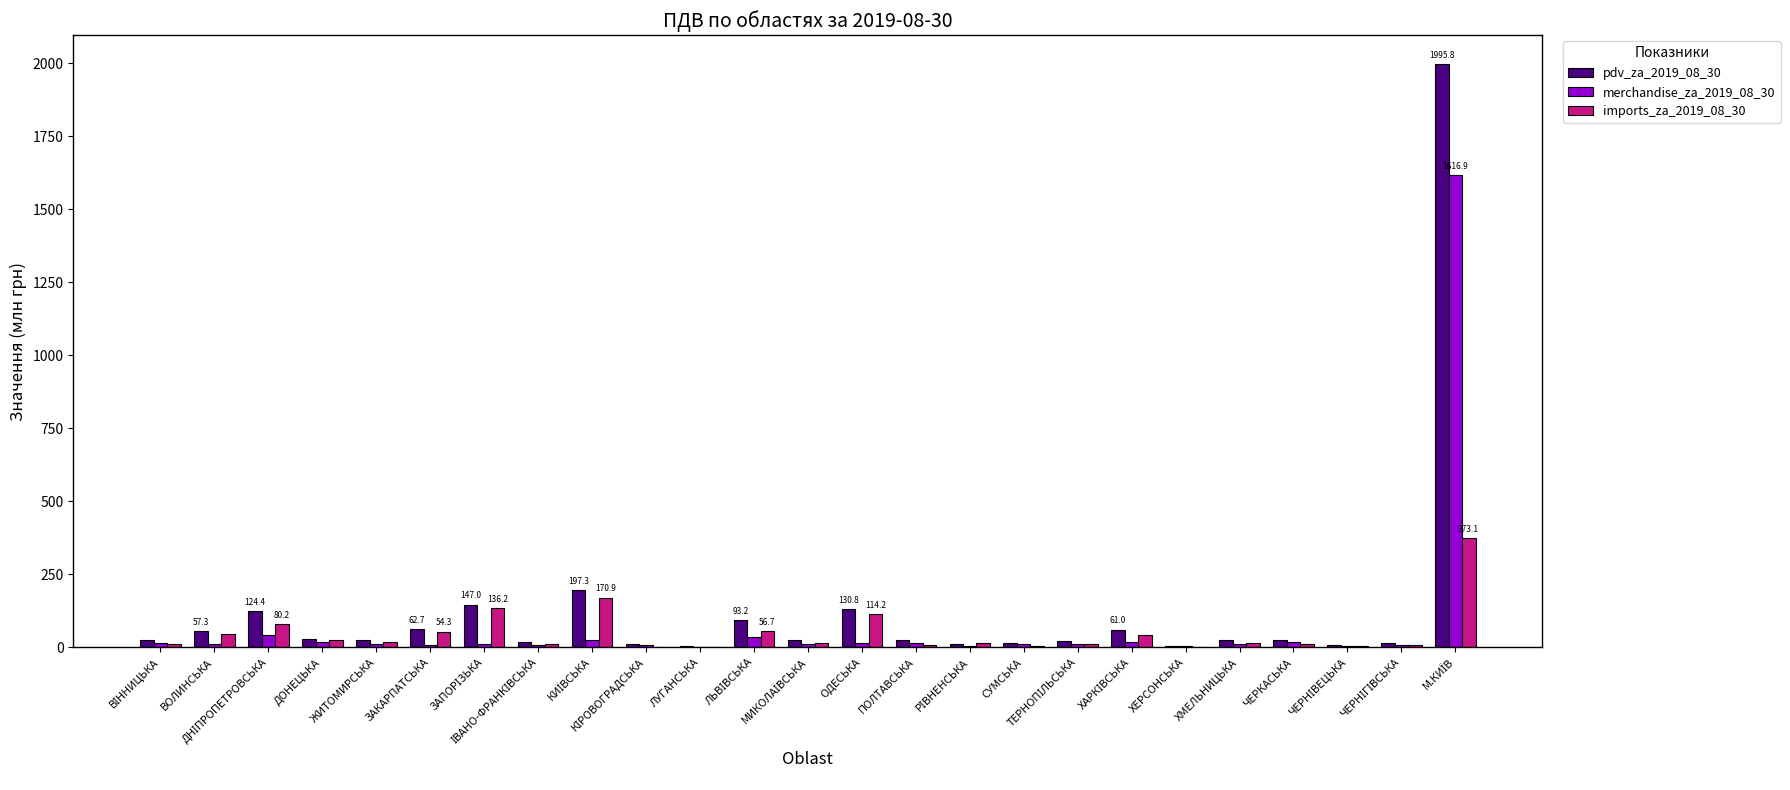

How many groups of bars are there?

25